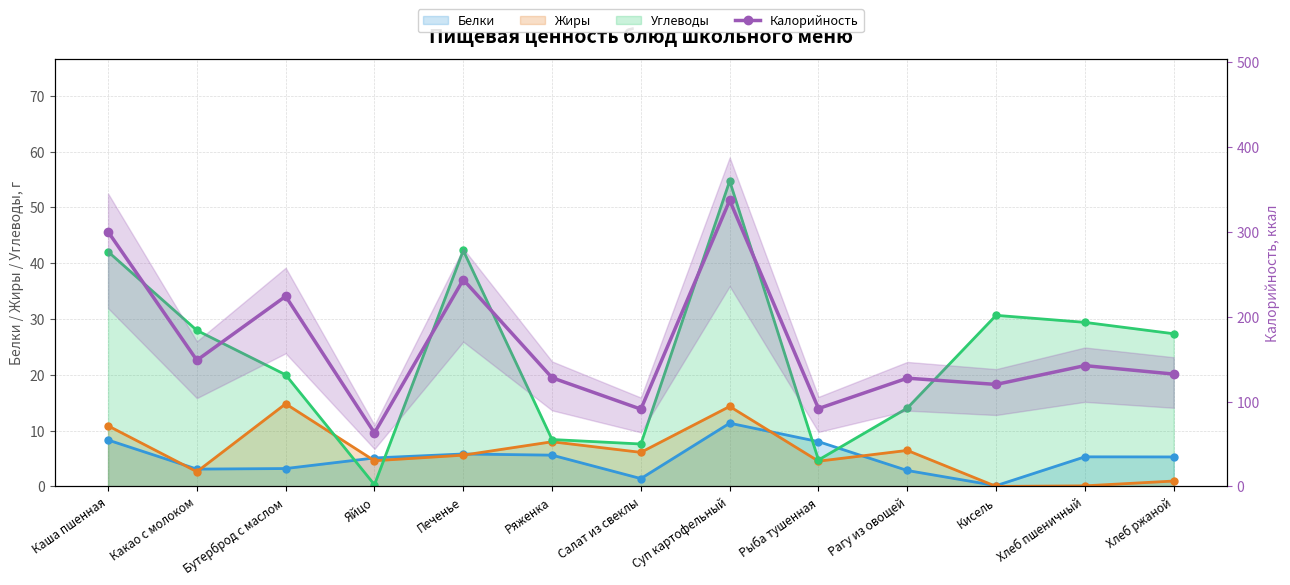

Where is the first local minimum?

Какао с молоком